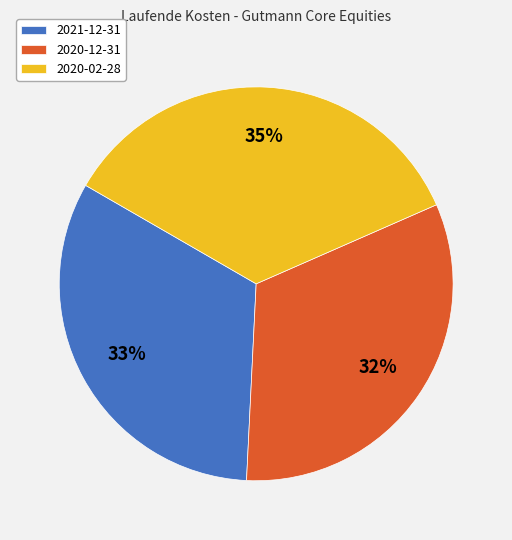

Is there any slice that represents more than half of the pie?

No